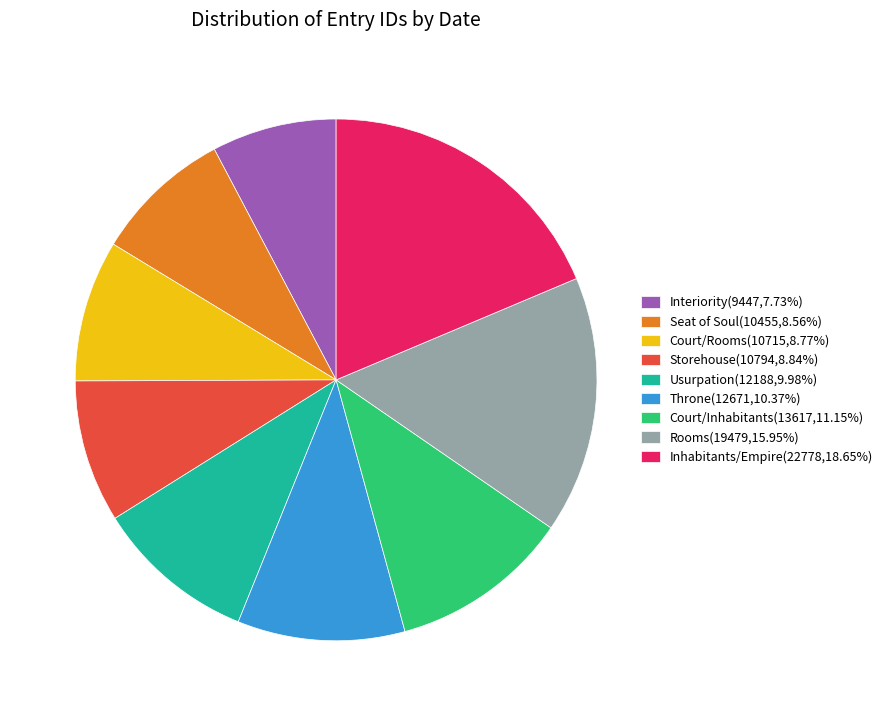

Combined, do Storehouse(10794,8.84%) and Throne(12671,10.37%) account for over 50%?

No